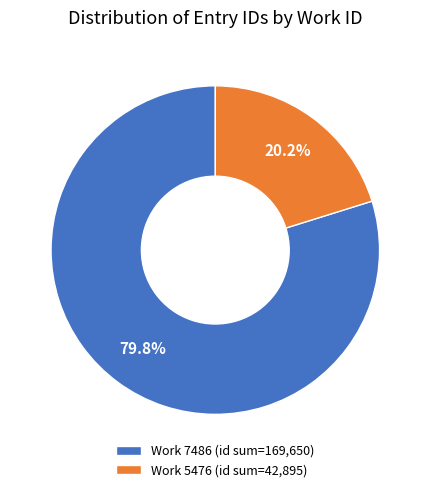

What percentage is NOT represented by Work 5476 (id sum=42,895)?

79.8%